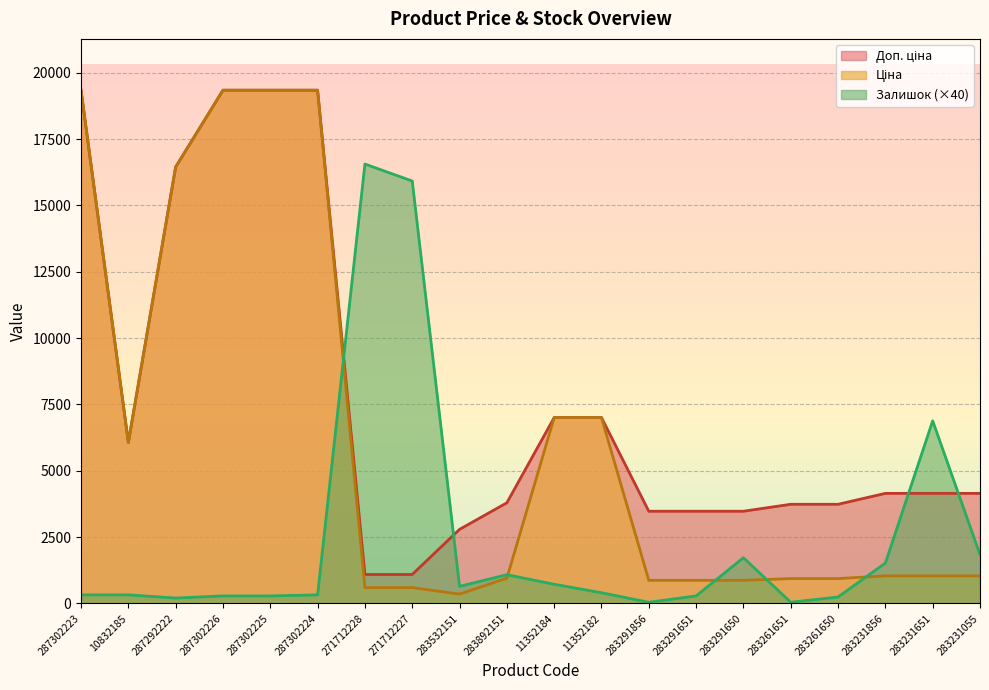

At which label is Доп. ціна closest to 10215?

11352184